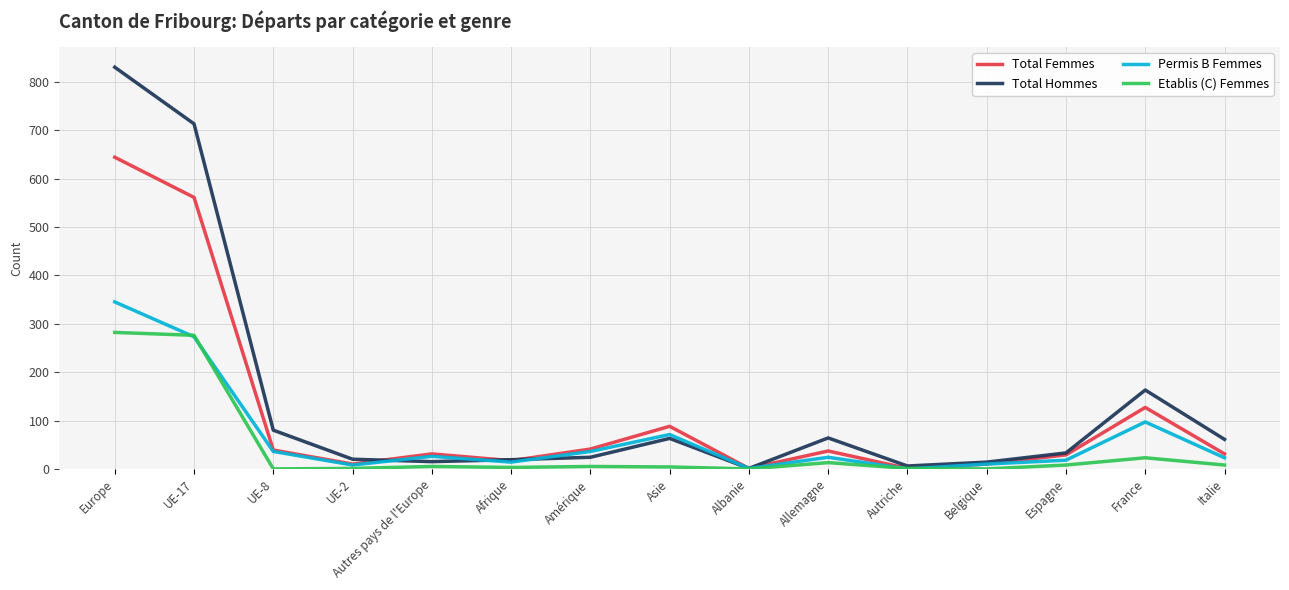

The value of Total Hommes at France is 263. True or false?

False